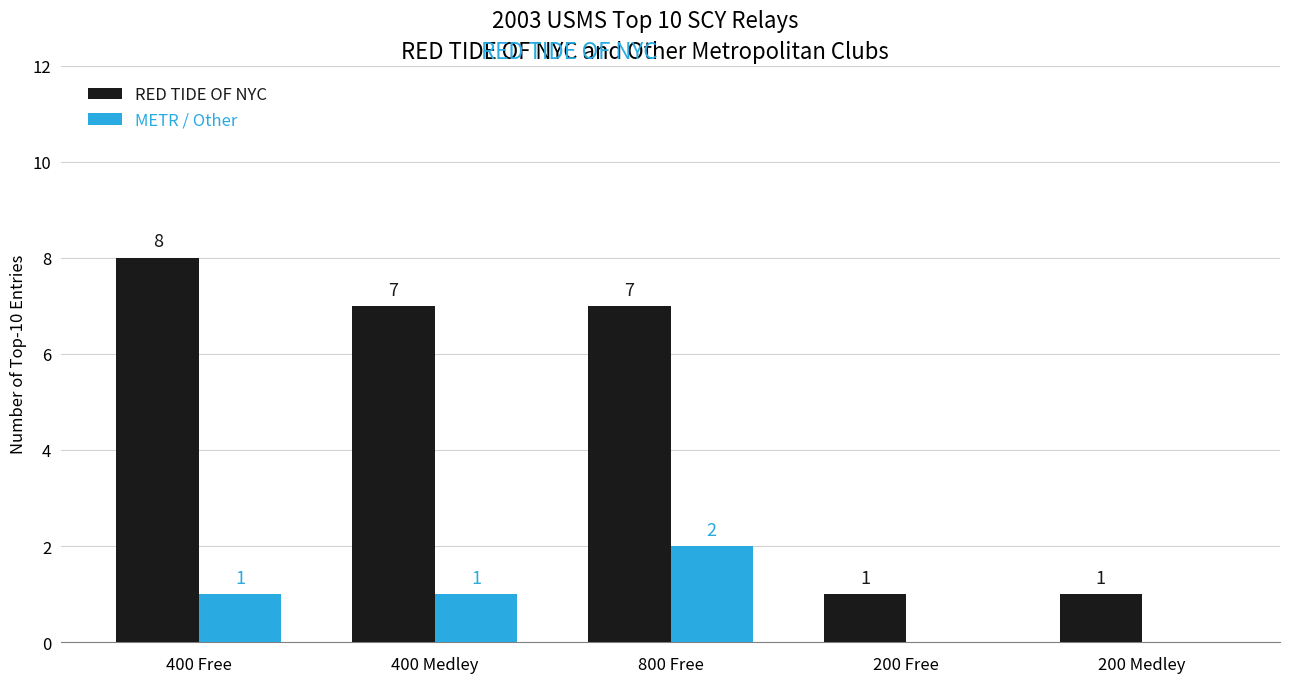

Which series has the widest spread of values?

RED TIDE OF NYC